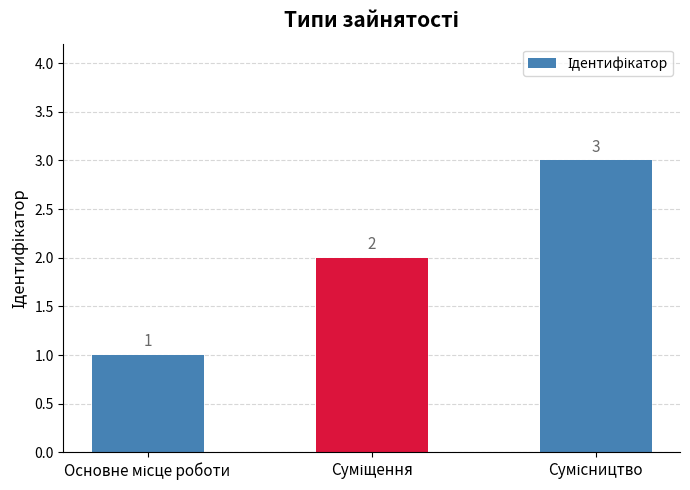

What is the difference between the maximum and minimum values?

2